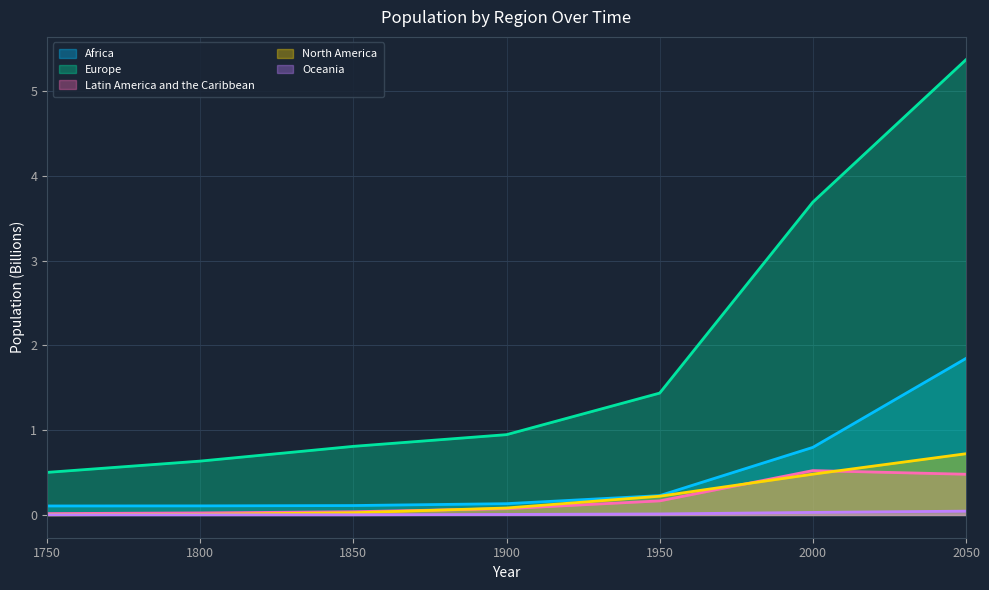

True or false: Africa and Europe cross at least once.

False